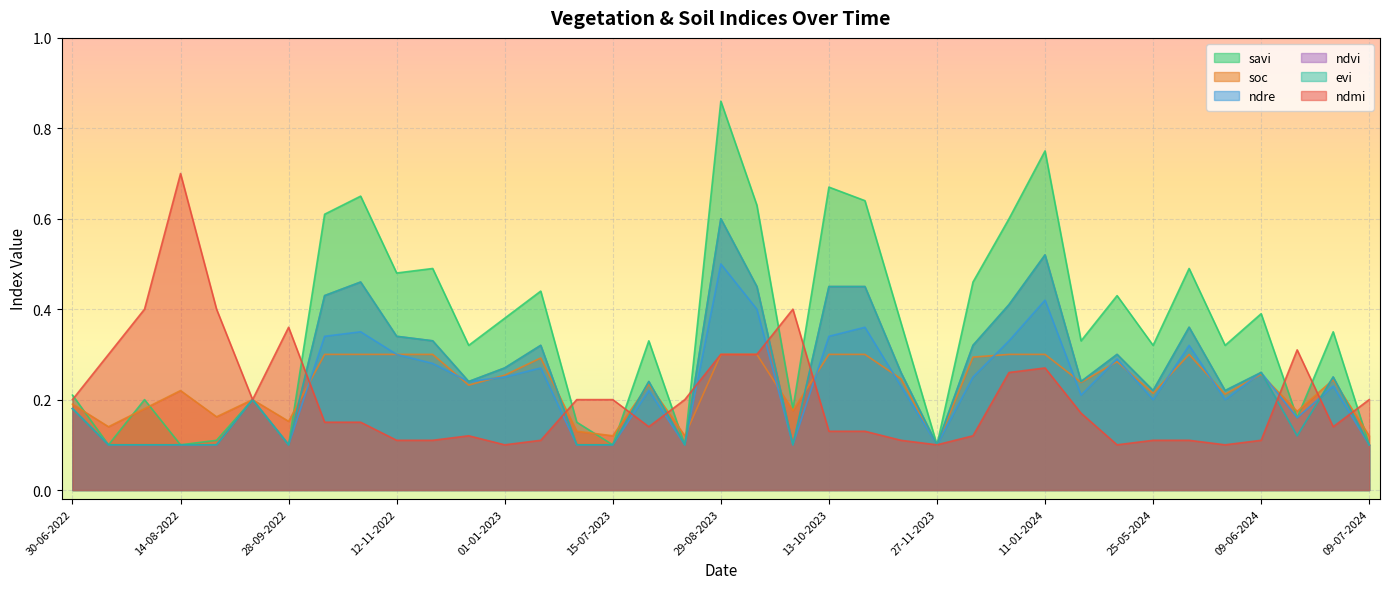

The ndre series shows 0.1 at 09-07-2024. True or false?

True